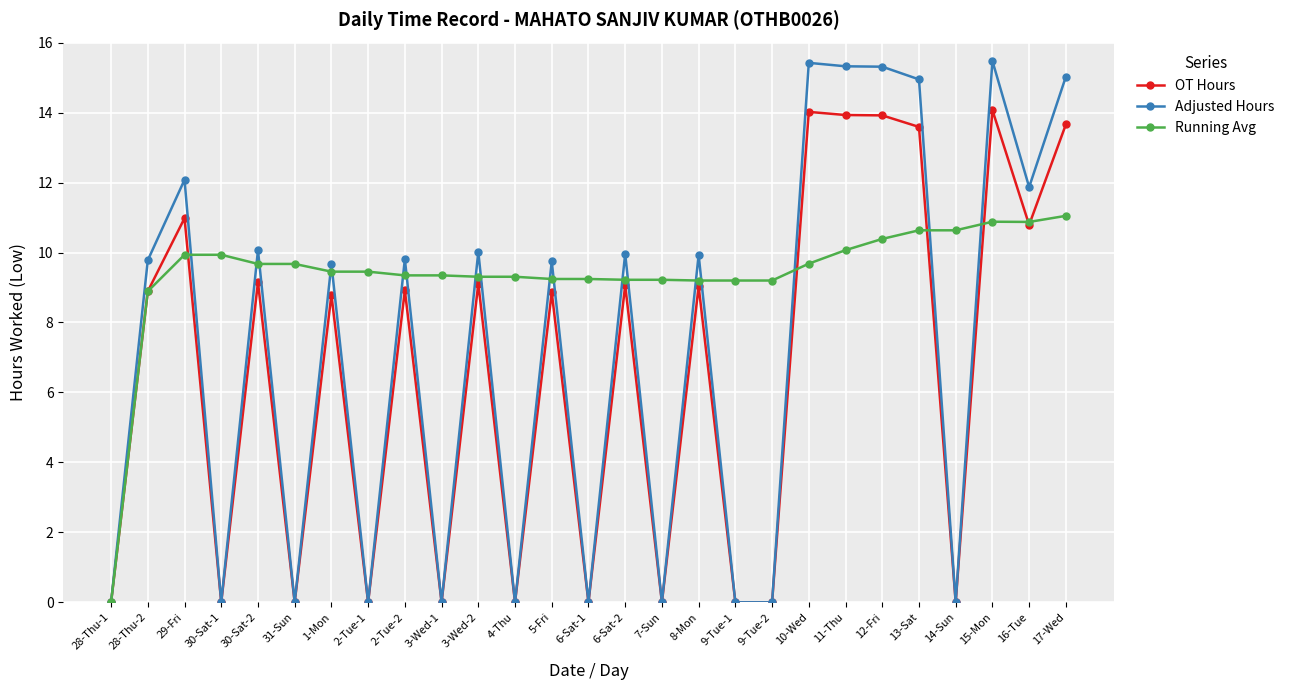

What is the total value across all series at 8-Mon?

28.2